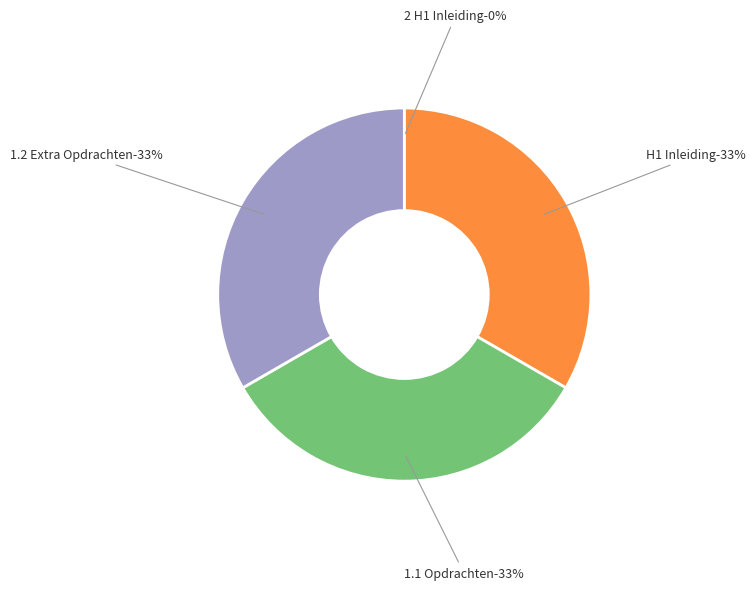

To the nearest percent, what is the difference between the H1 Inleiding and 2 H1 Inleiding slice percentages?

33%